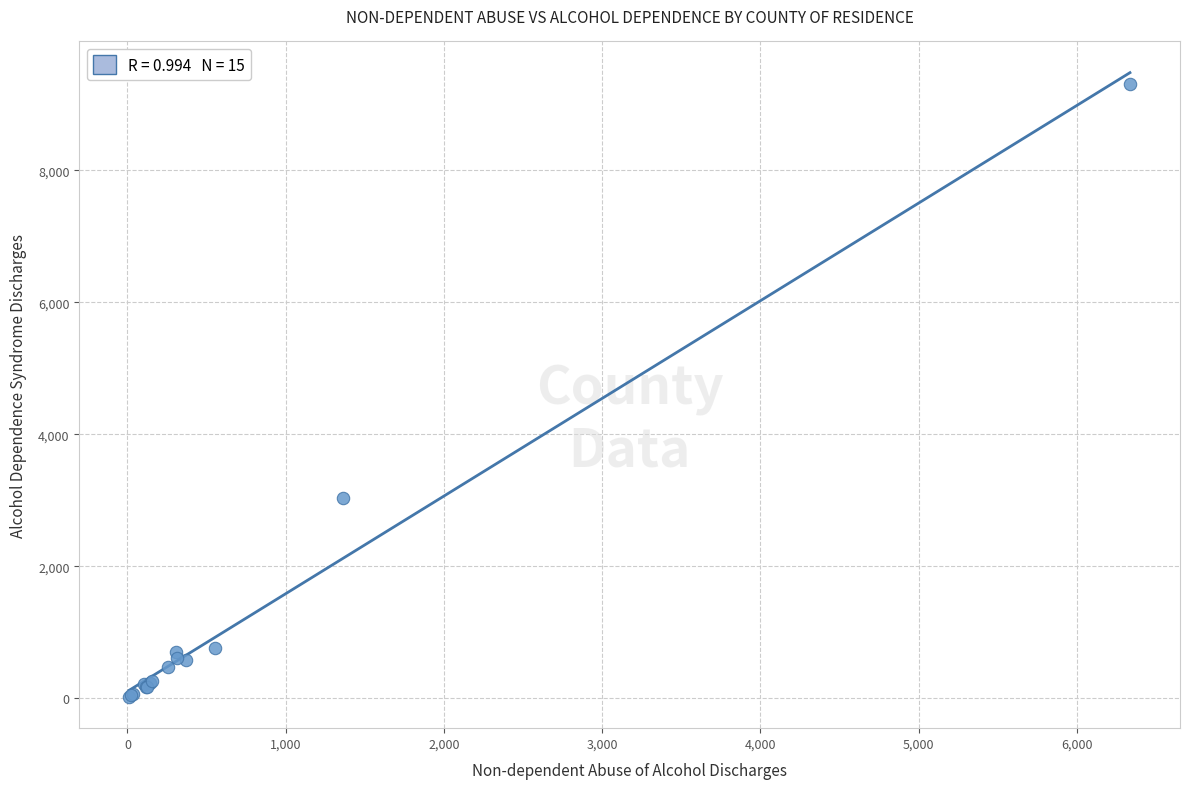

What Y value in the scatter plot is closest to 4661?

3028